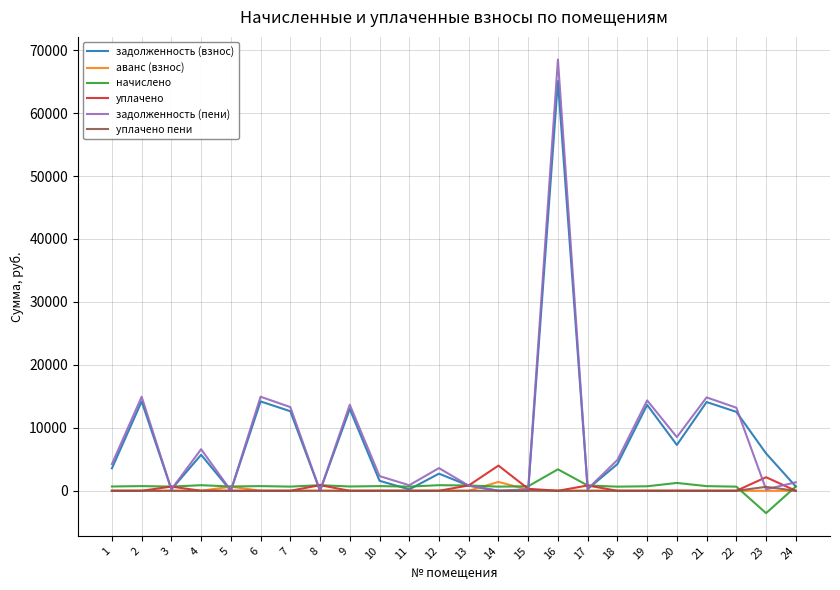

The value of уплачено пени at 22 is 0.0. True or false?

True